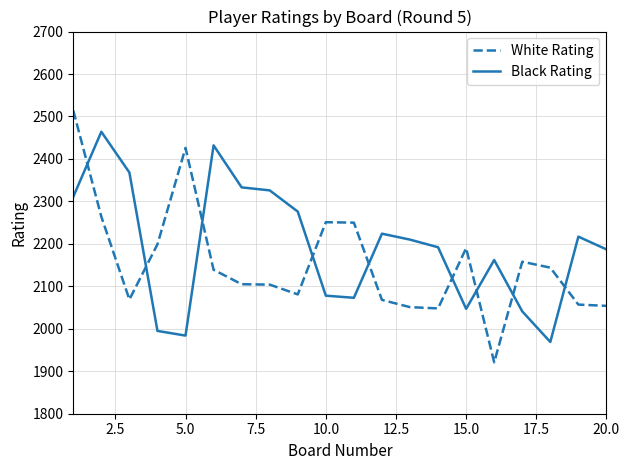

True or false: Black Rating and White Rating cross at least once.

True